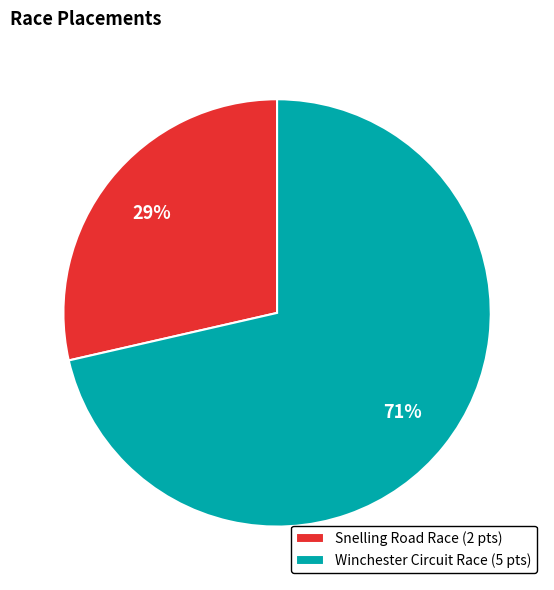

Which category has the biggest portion of the pie?

Winchester Circuit Race